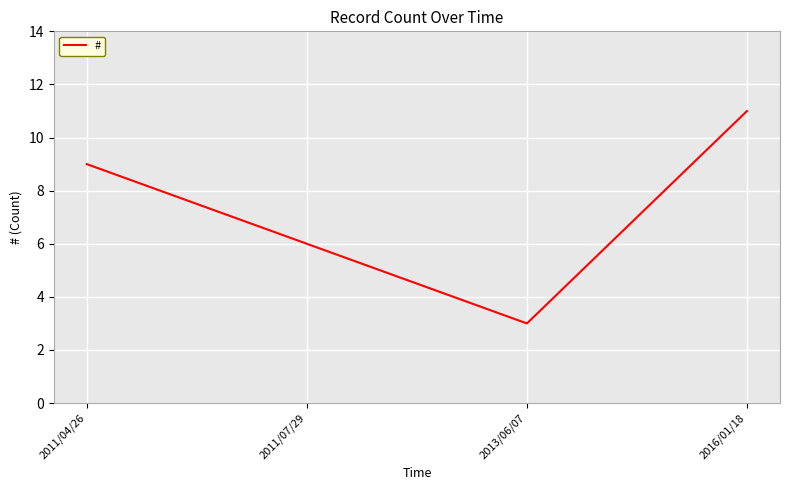

List the labels in order of value, smallest first.

2013/06/07, 2011/07/29, 2011/04/26, 2016/01/18